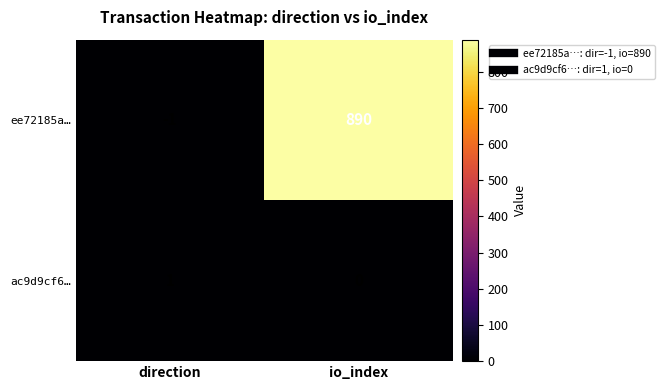

How many positive values does the ac9d9cf6… series have?

1